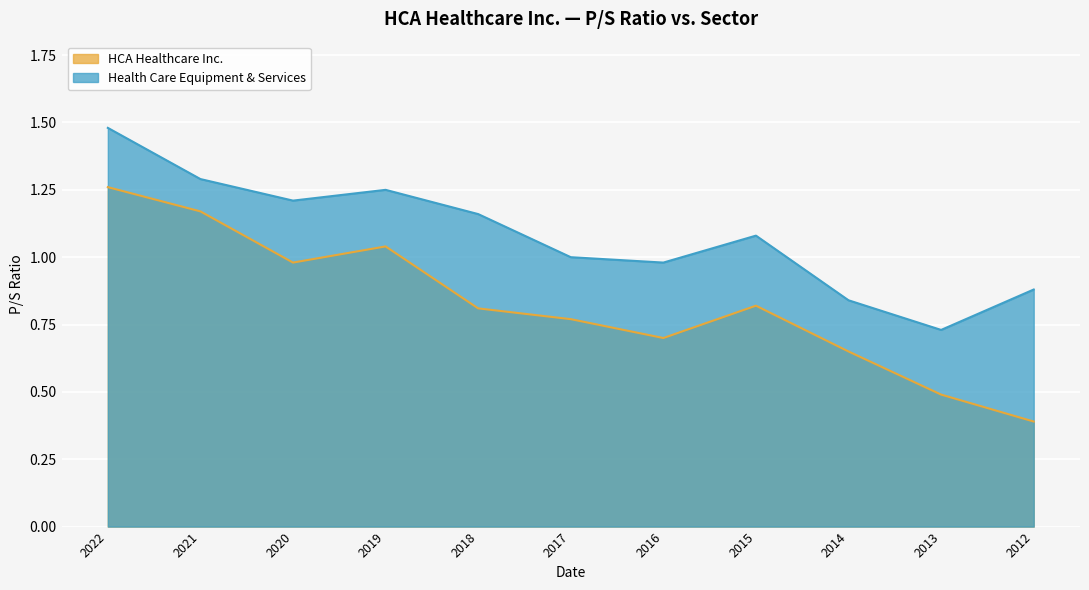

What is the highest value of the HCA Healthcare Inc. series?

1.3